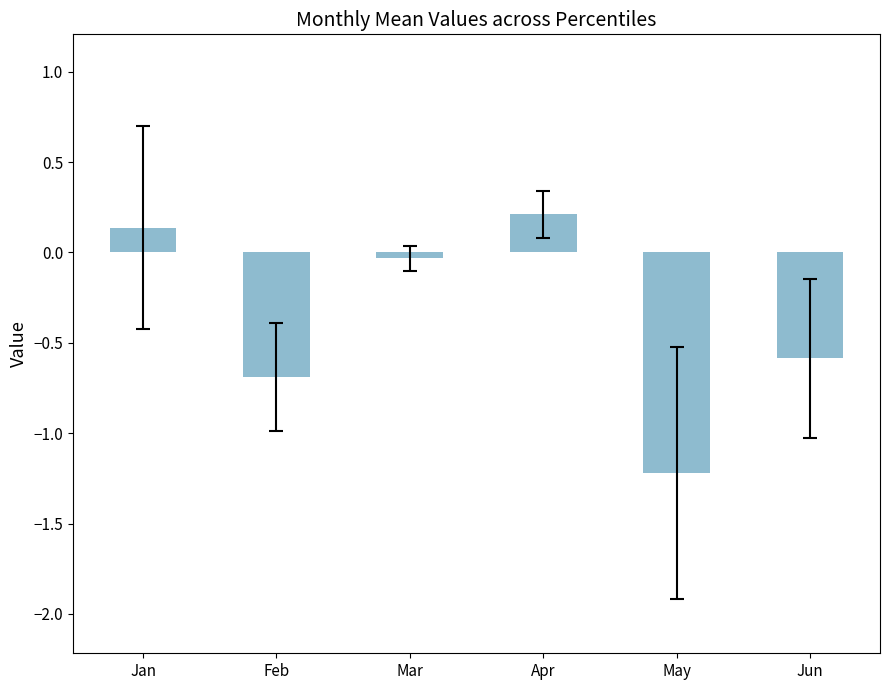

Rank the categories by value from highest to lowest.

Apr, Jan, Mar, Jun, Feb, May